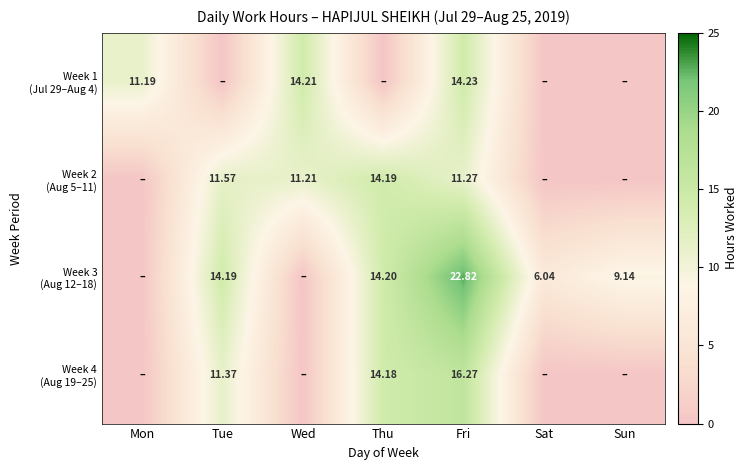

Read the Week 4 (Aug 19–25) value at Tue.

11.4